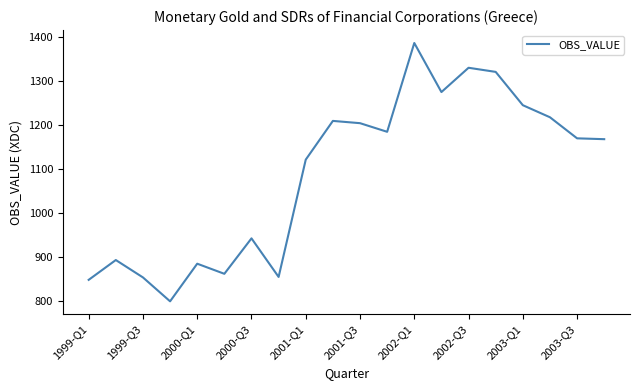

True or false: there are more than 2 points higher than both neighbors.

True